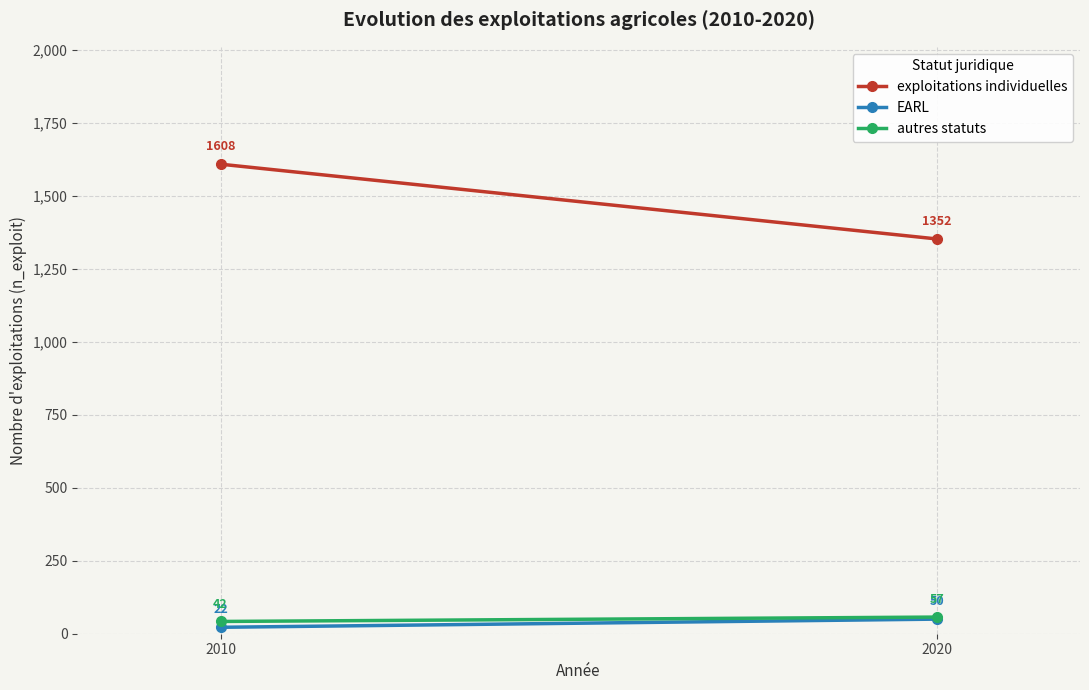

Which series changed the most between 2010 and 2020?

exploitations individuelles